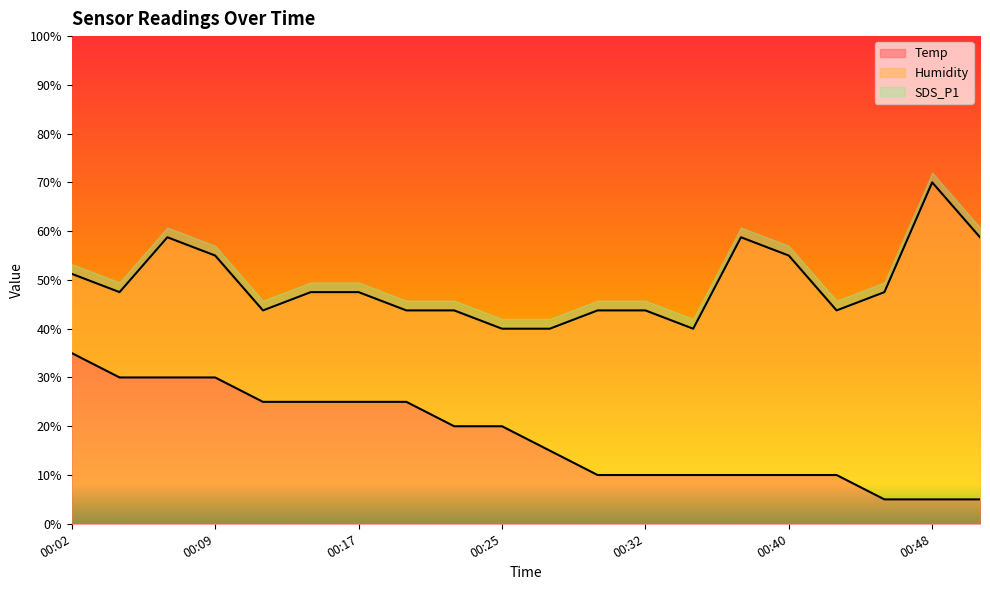

At which category is the sum across all series the highest?

00:48